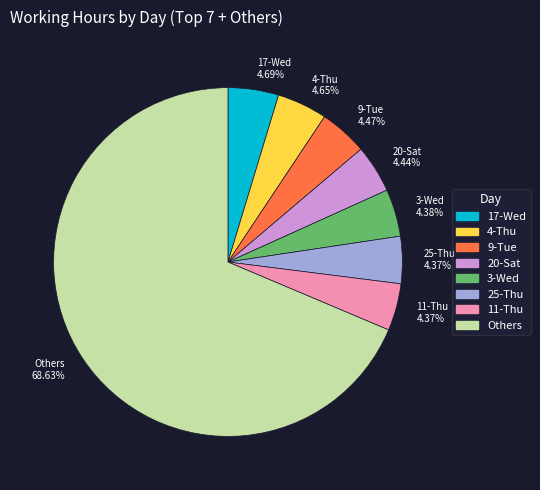

Approximately how many times larger is the value at 17-Wed compared to 20-Sat?

1.1